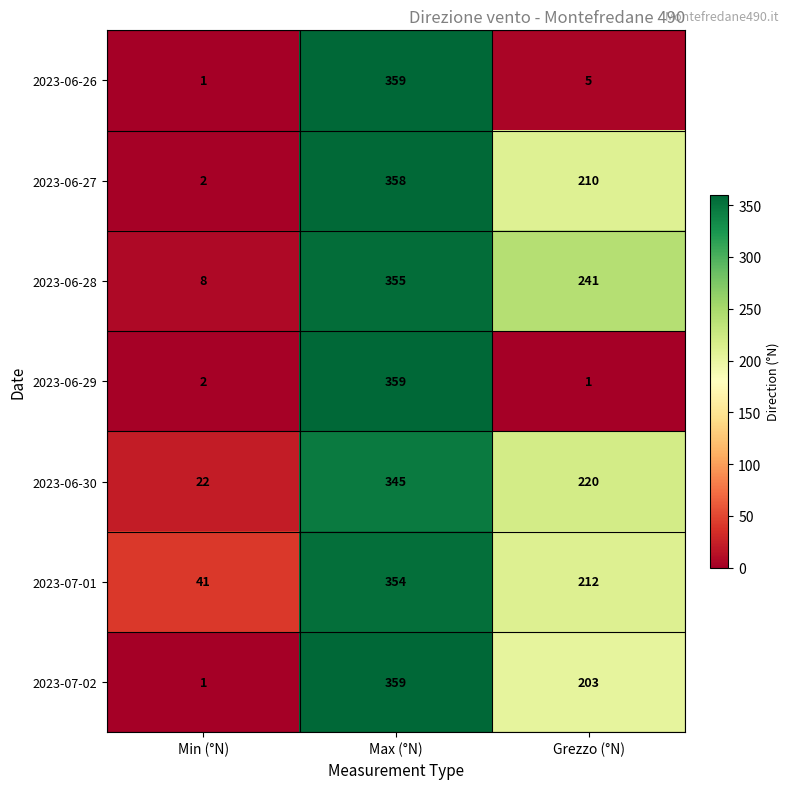

At which label does 2023-06-27 reach its minimum?

Min (°N)